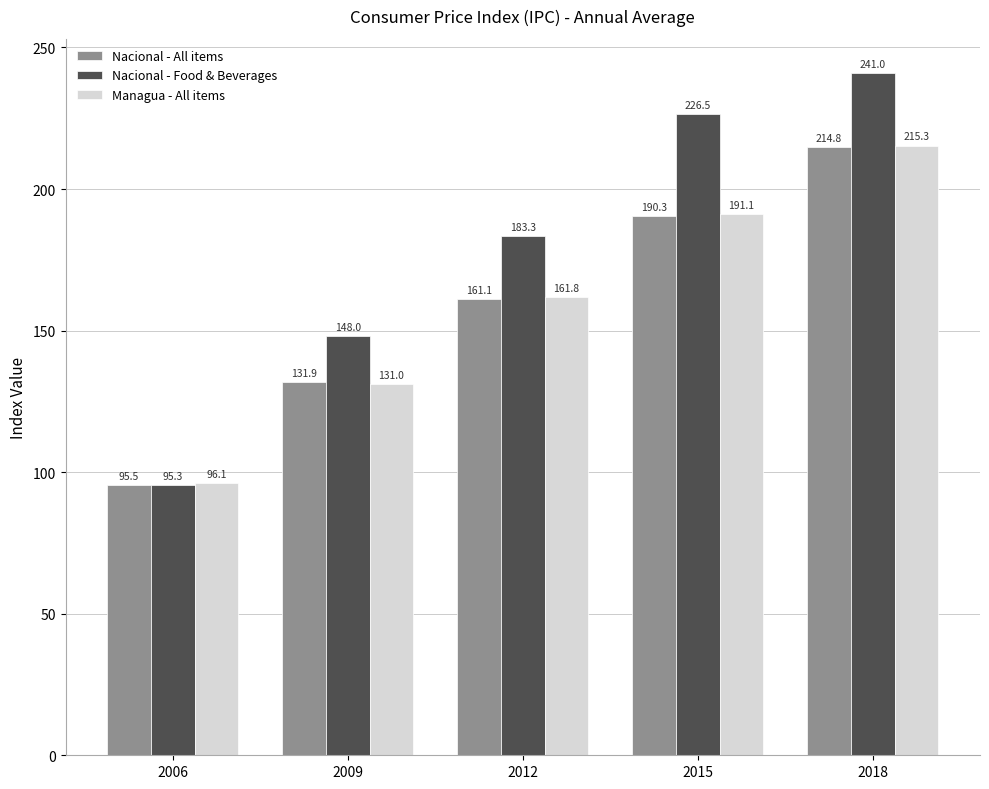

Rank the series at 2012 from lowest to highest value.

Nacional - All items, Managua - All items, Nacional - Food & Beverages